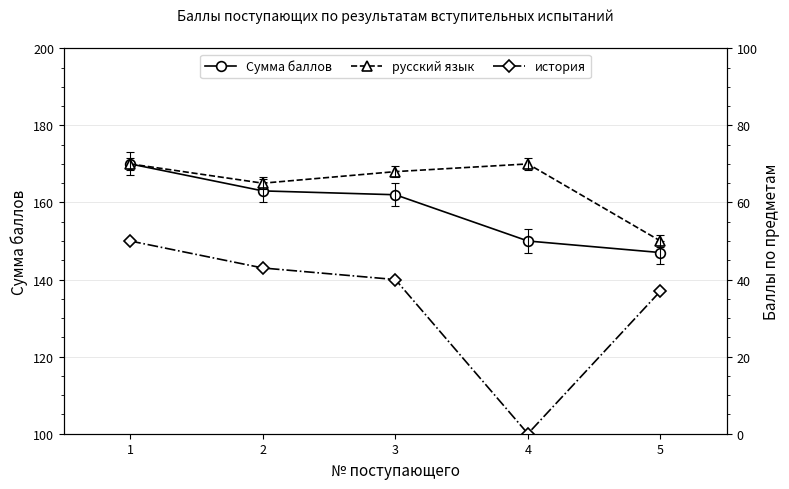

True or false: история and Сумма баллов intersect in this chart.

False